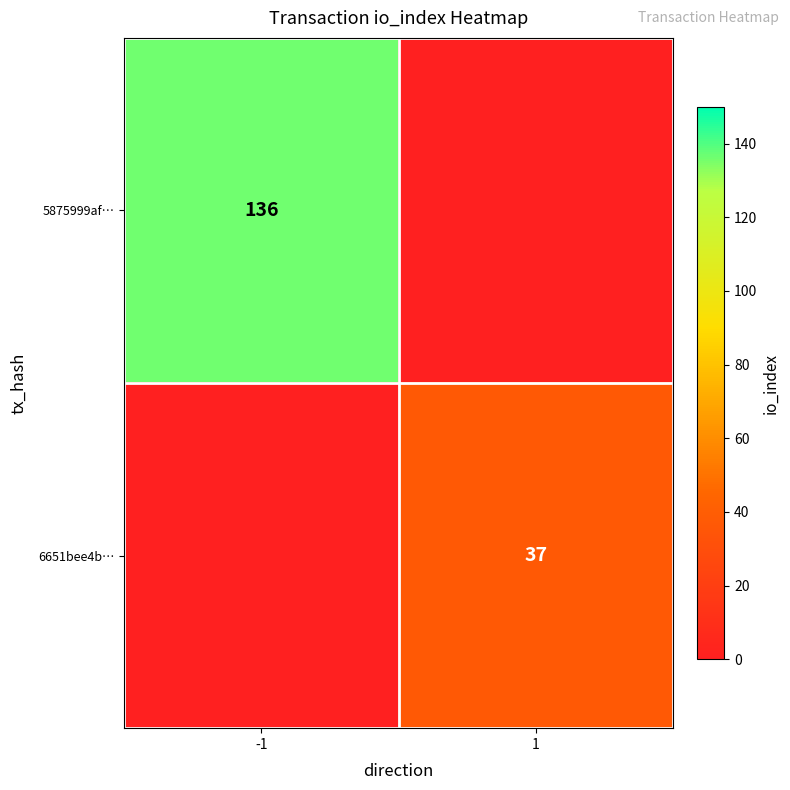

The value of 6651bee4b… at 1 is 13. True or false?

False